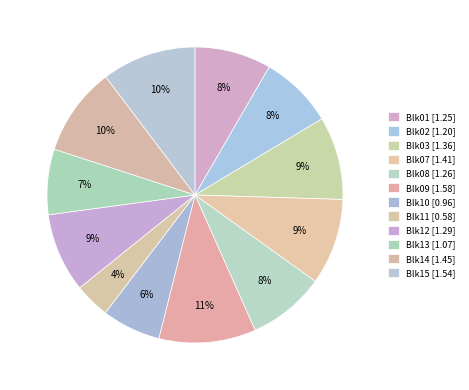

Combined, do Blk01 and Blk12 account for over 50%?

No